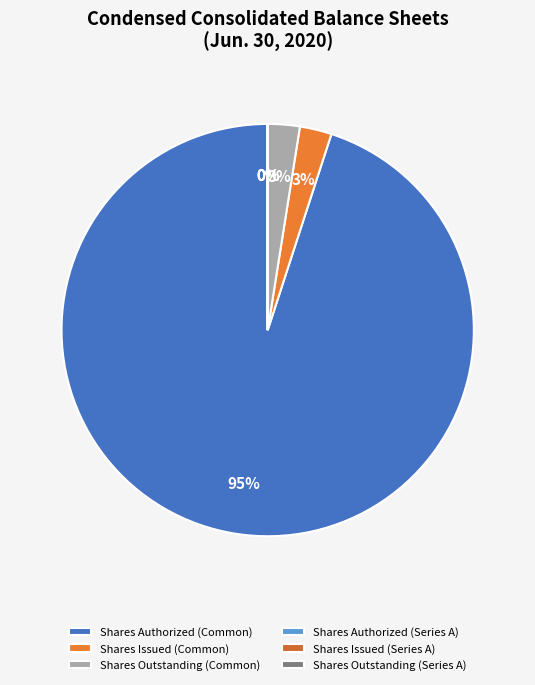

Rank the categories by value from lowest to highest.

Series A convertible preferred stock, shares issued, Series A convertible preferred stock, shares outstanding, Series A convertible preferred stock, shares authorized, Common stock, shares issued, Common stock, shares outstanding, Common stock, shares authorized